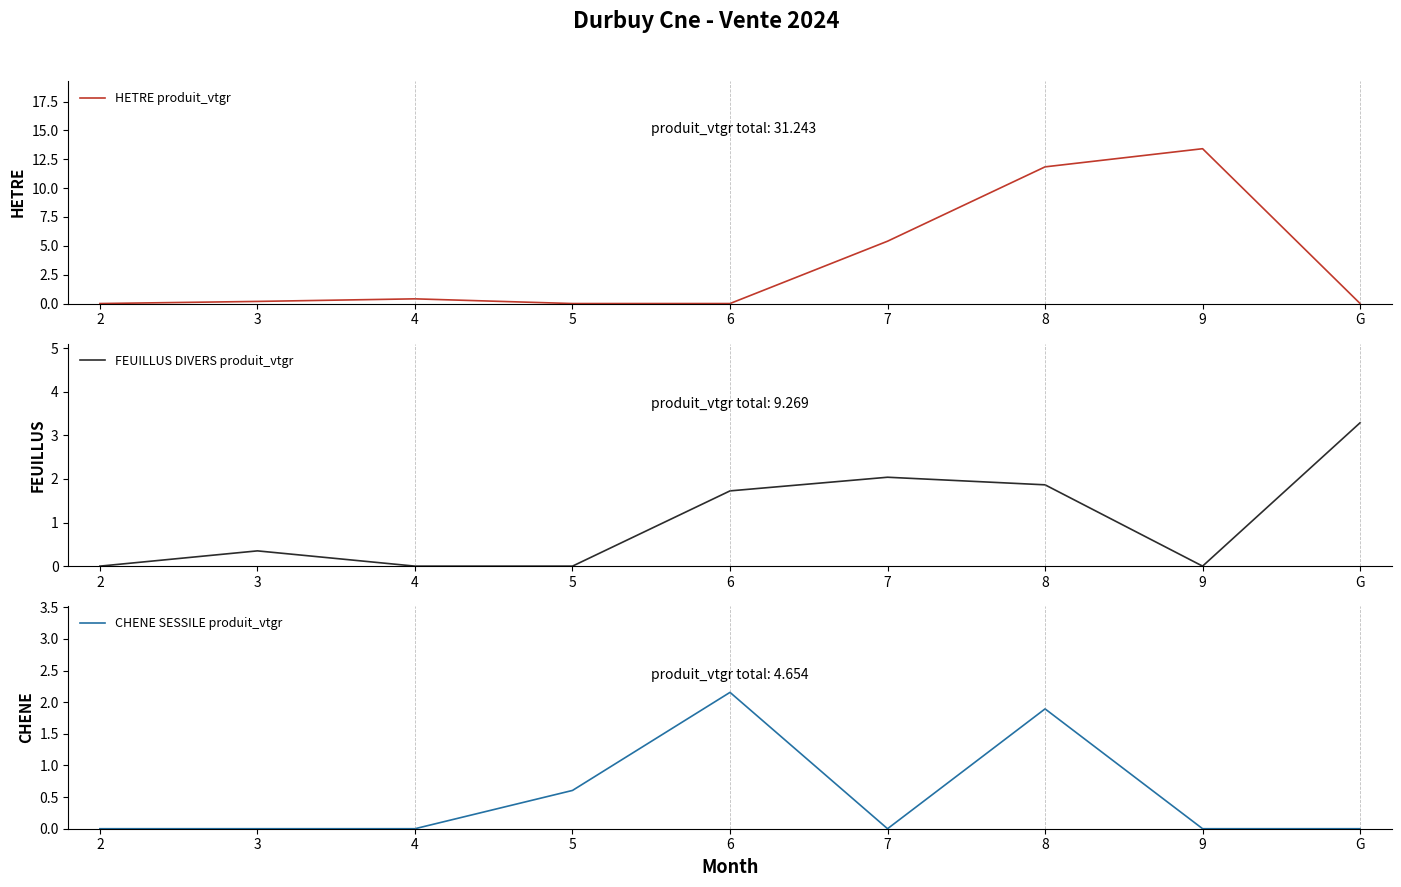

How many times do HETRE produit_vtgr and FEUILLUS DIVERS produit_vtgr cross each other?

3